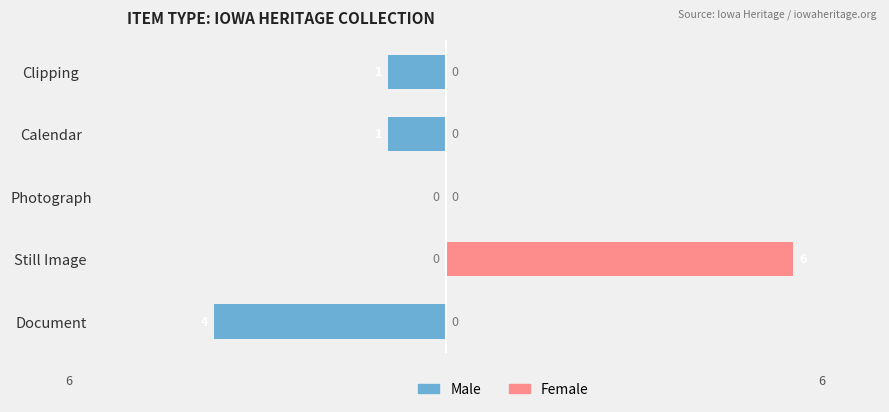

What is the value of the Male bar at the 1st from the left?

-4